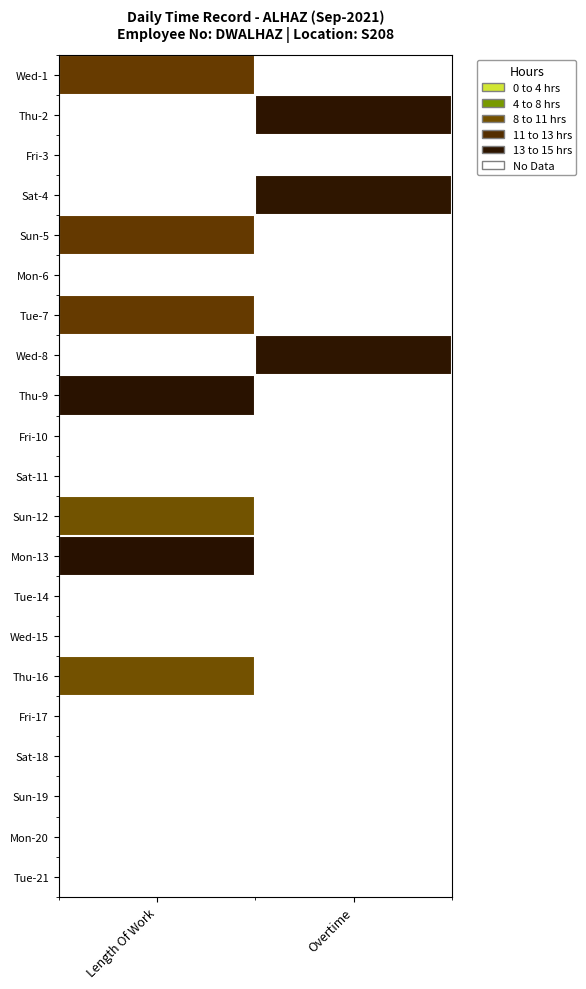

List the series in order of their peak value, lowest first.

Wed-1, Thu-2, Fri-3, Sat-4, Sun-5, Mon-6, Tue-7, Wed-8, Thu-9, Fri-10, Sat-11, Sun-12, Mon-13, Tue-14, Wed-15, Thu-16, Fri-17, Sat-18, Sun-19, Mon-20, Tue-21